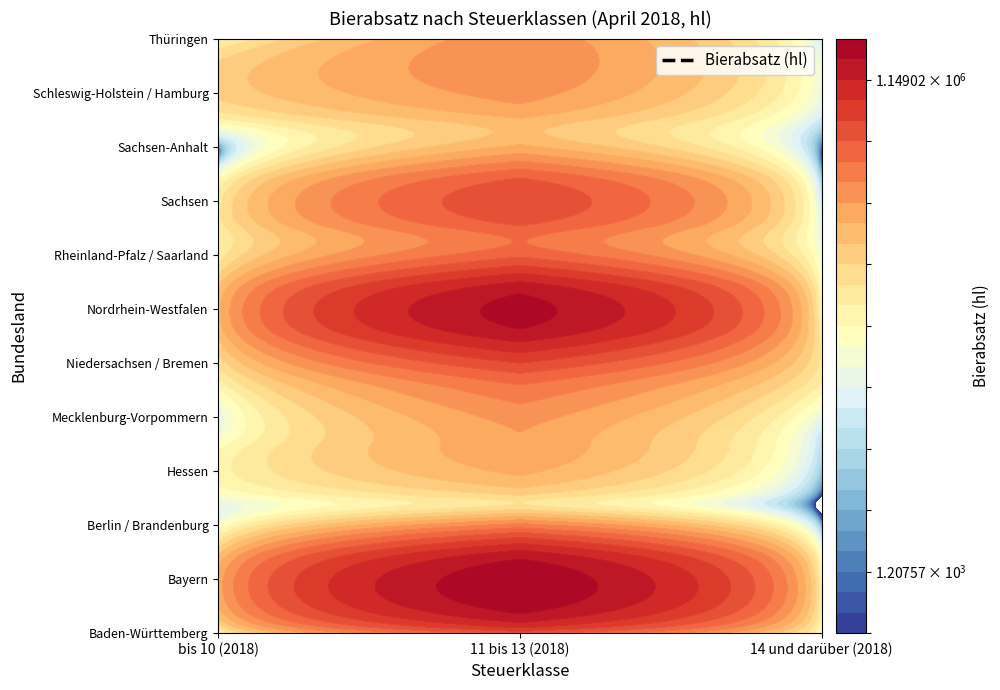

What is the sum of all Mecklenburg-Vorpommern values?

270976.2